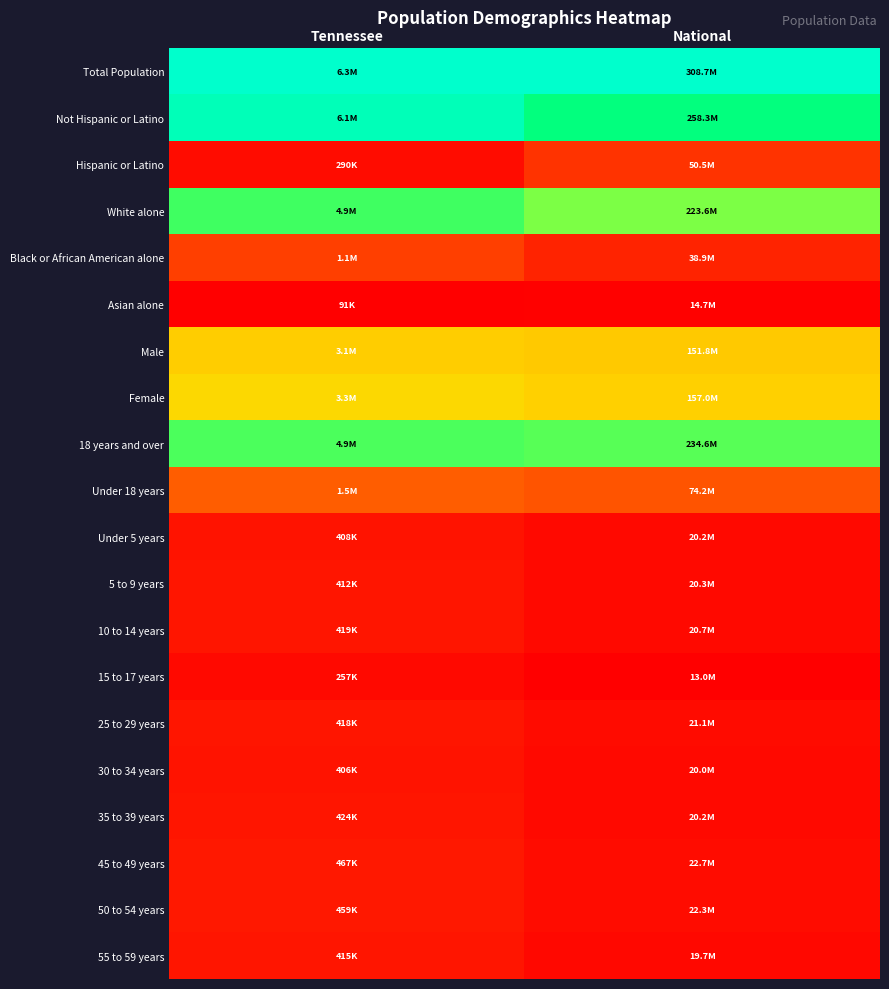

List the series in order of their peak value, highest first.

Total Population, Not Hispanic or Latino, White alone, 18 years and over, Female, Male, Under 18 years, Black or African American alone, Hispanic or Latino, 45 to 49 years, 50 to 54 years, 35 to 39 years, 10 to 14 years, 25 to 29 years, 55 to 59 years, 5 to 9 years, Under 5 years, 30 to 34 years, 15 to 17 years, Asian alone